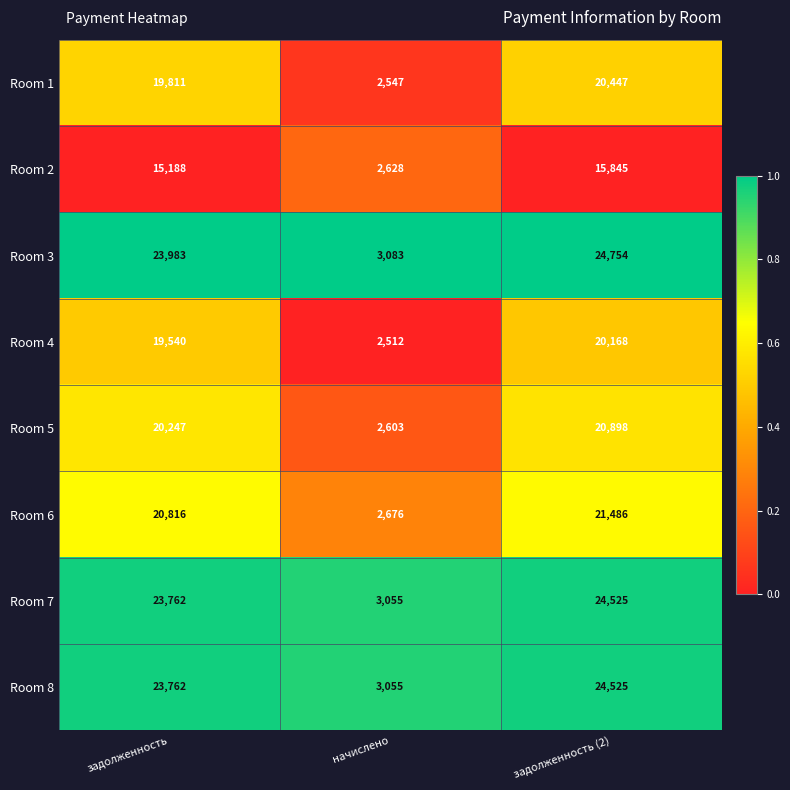

Which category has the highest value in the Room 6 series?

задолженность (2)